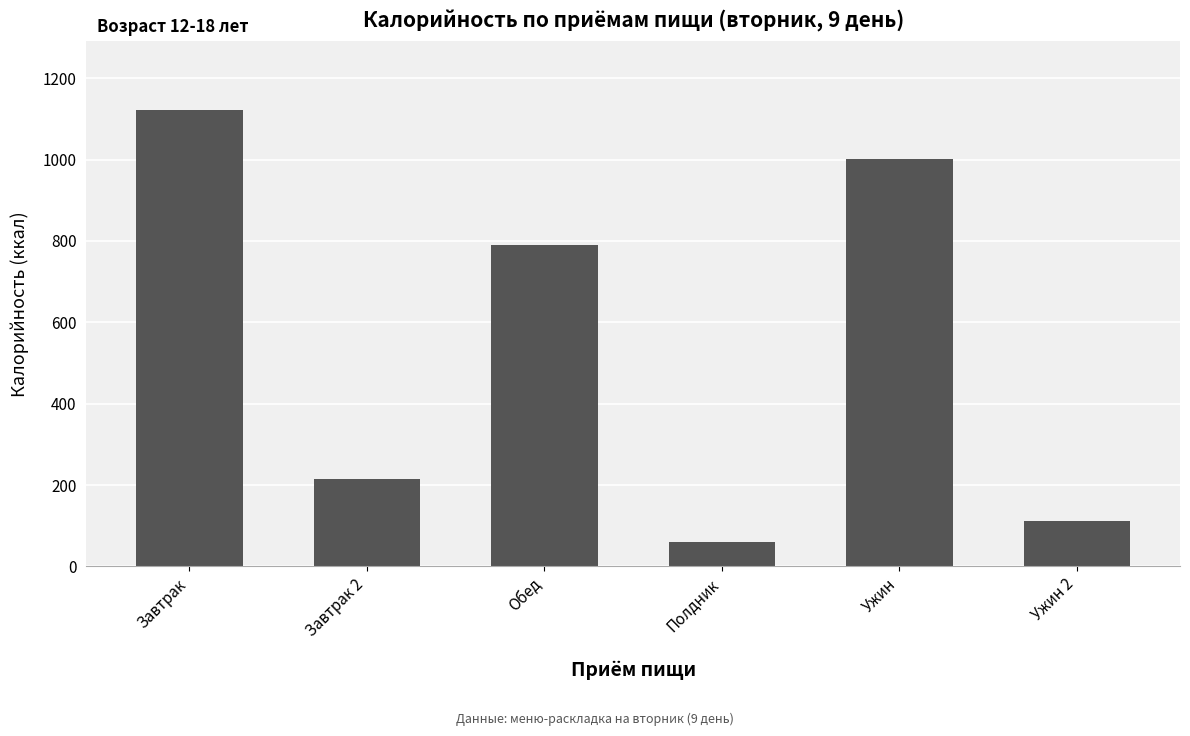

Rank the categories by value from highest to lowest.

Завтрак, Ужин, Обед, Завтрак 2, Ужин 2, Полдник